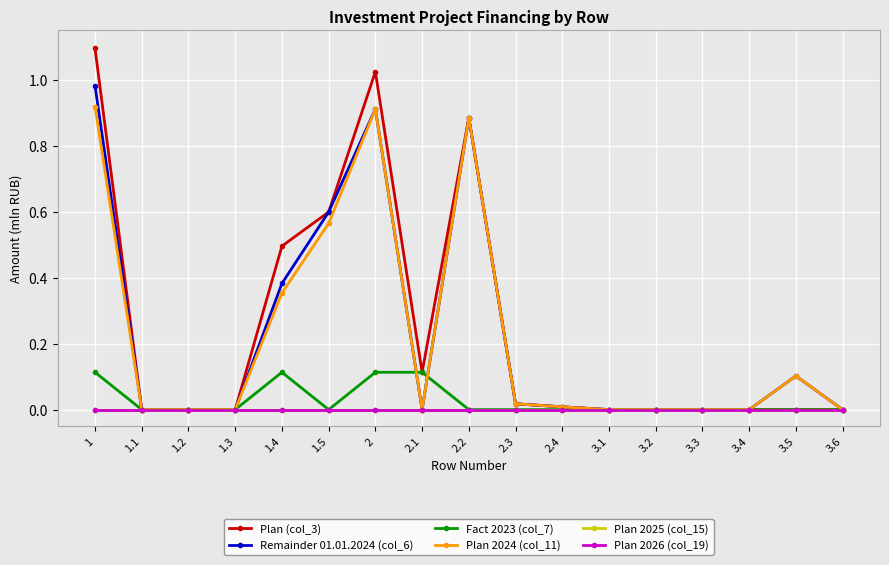

Is it true that Plan 2024 (col_11) equals 0.4 at 1.4?

True